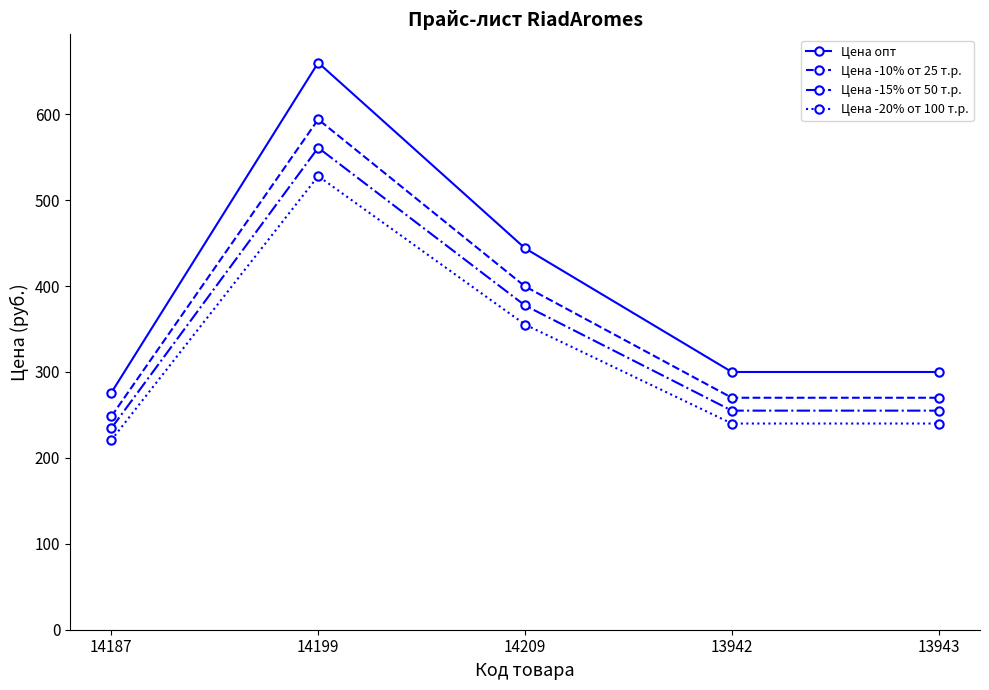

What is the average value of the Цена опт series?

396.0